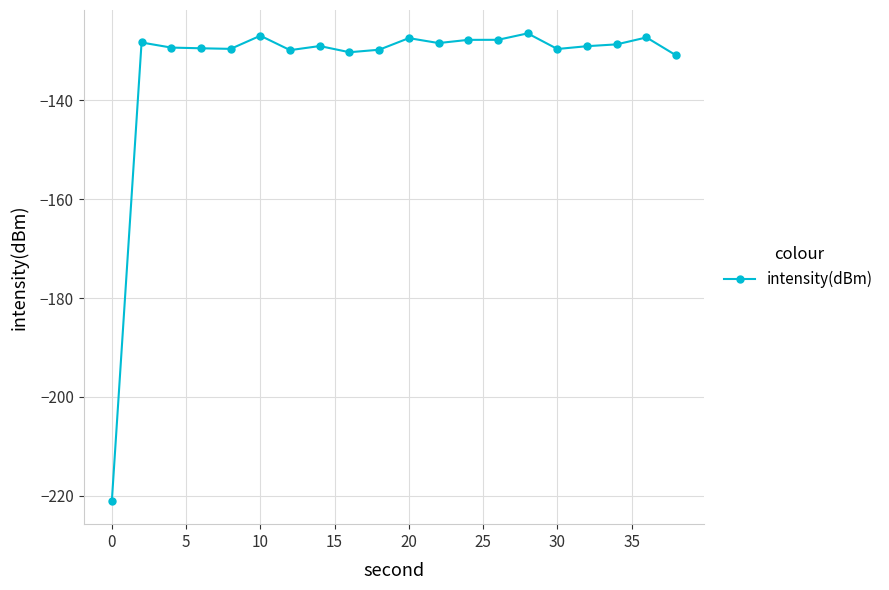

What is the smallest value displayed?

-221.0